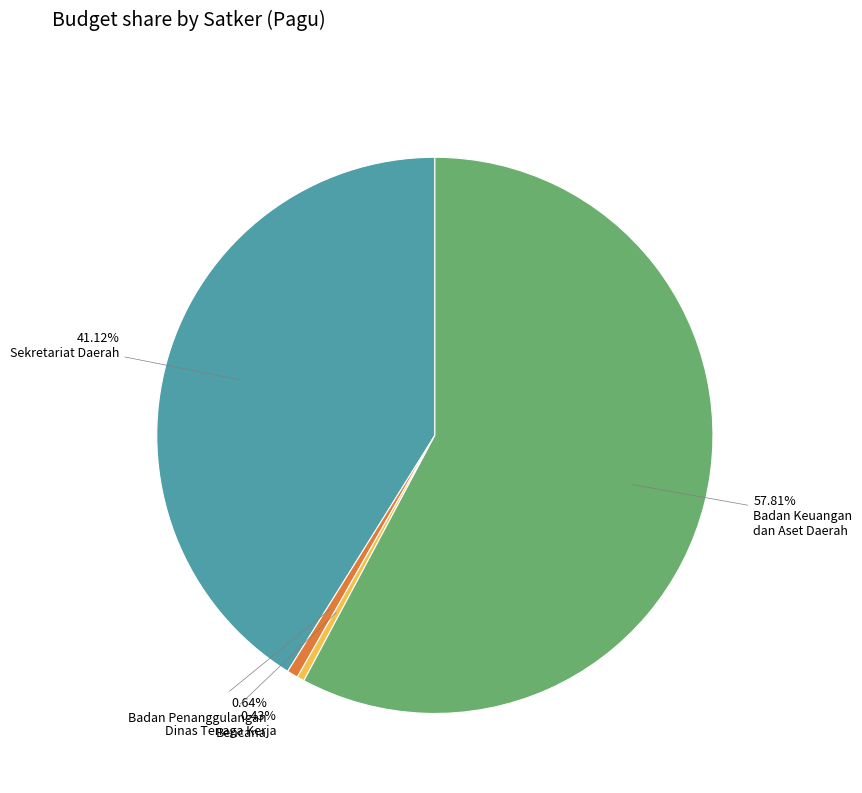

Is there any slice that represents more than half of the pie?

Yes